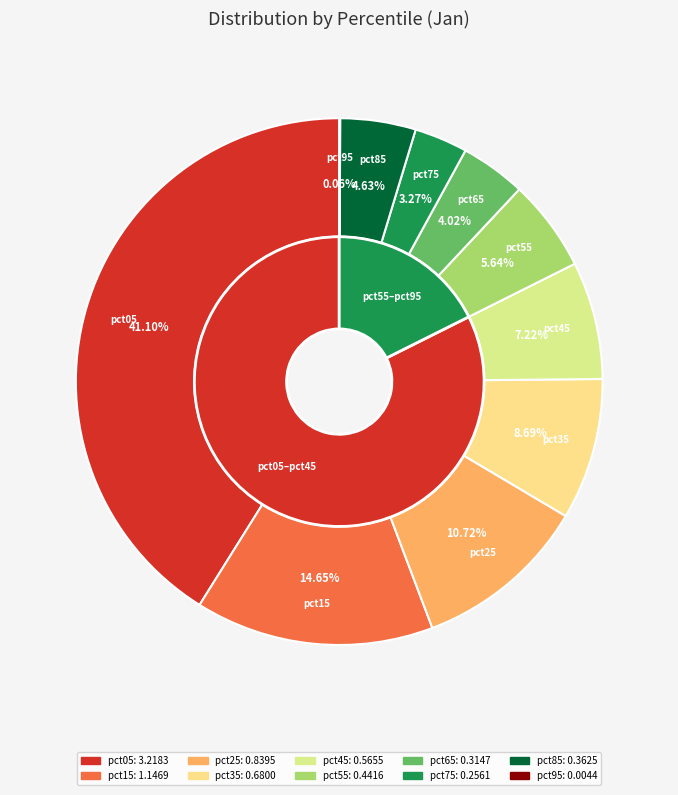

What is the change in value from pct15 to pct65?

-0.8